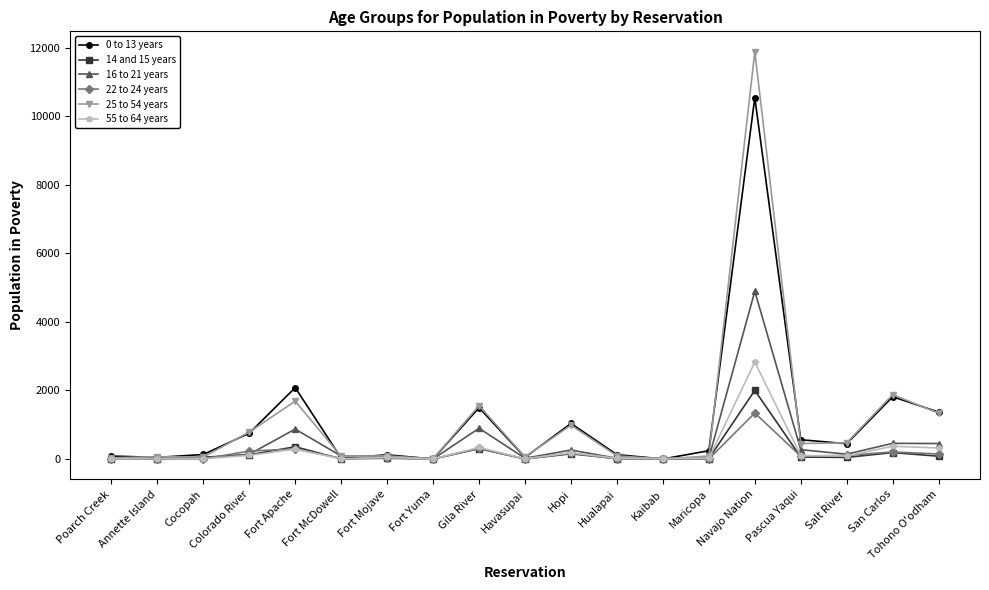

Is the value of 22 to 24 years at Havasupai greater than the value of 55 to 64 years at Tohono O'odham?

No